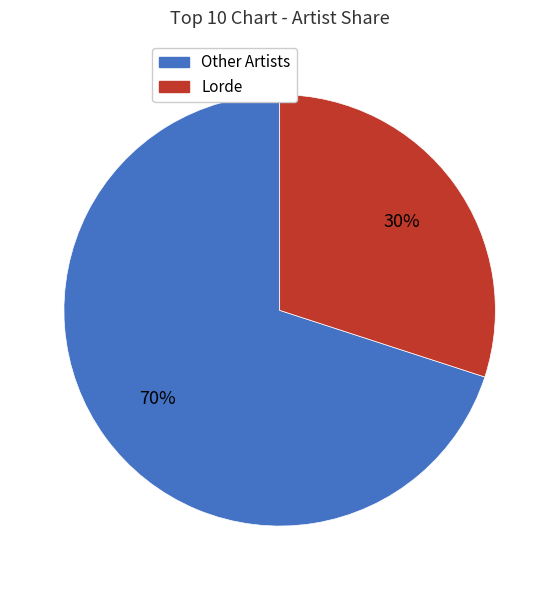

Is there a majority slice in this chart?

Yes